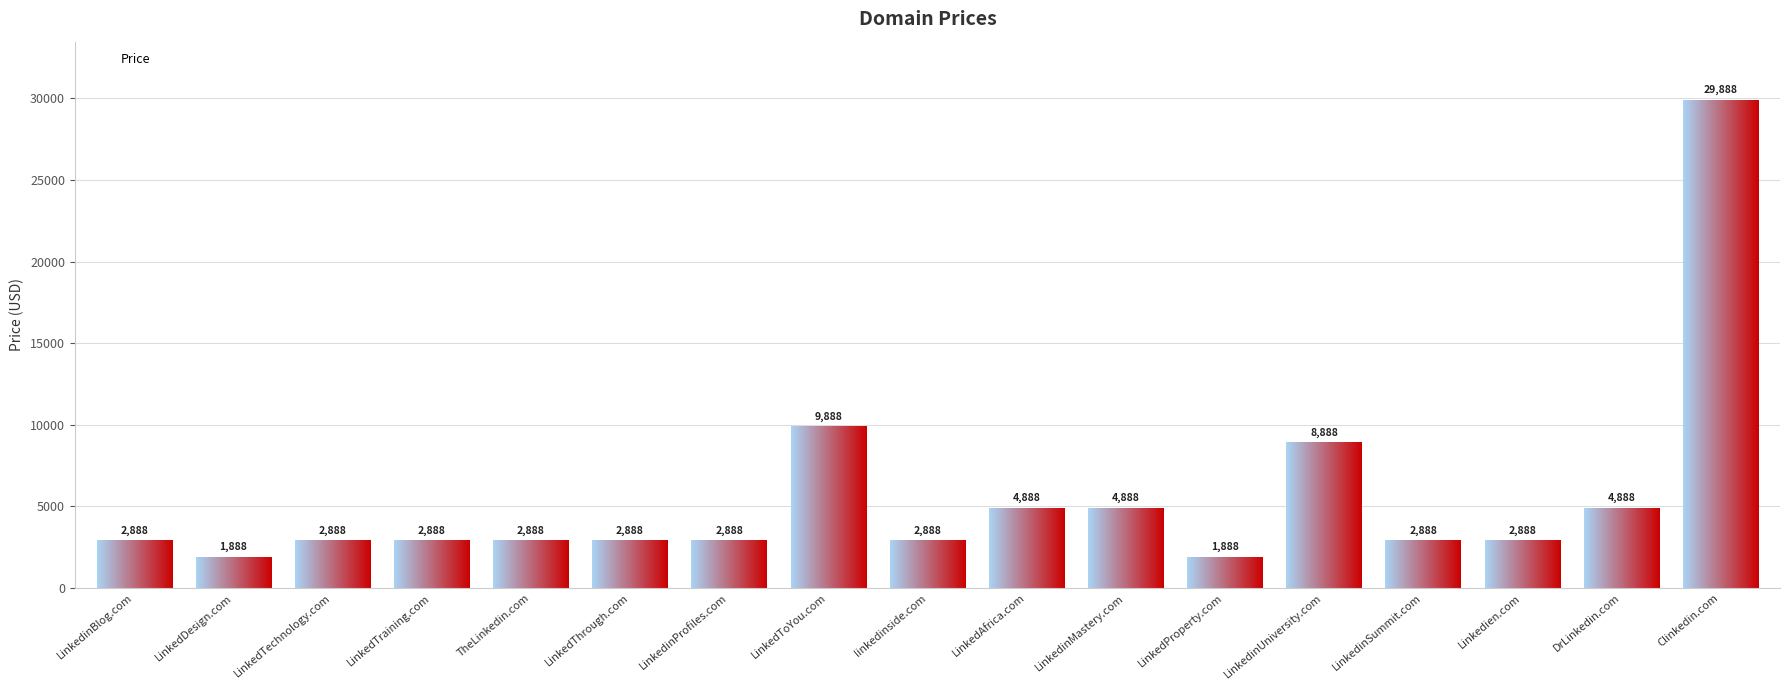

What is the change in value from LinkedTechnology.com to LinkedinMastery.com?

+2000